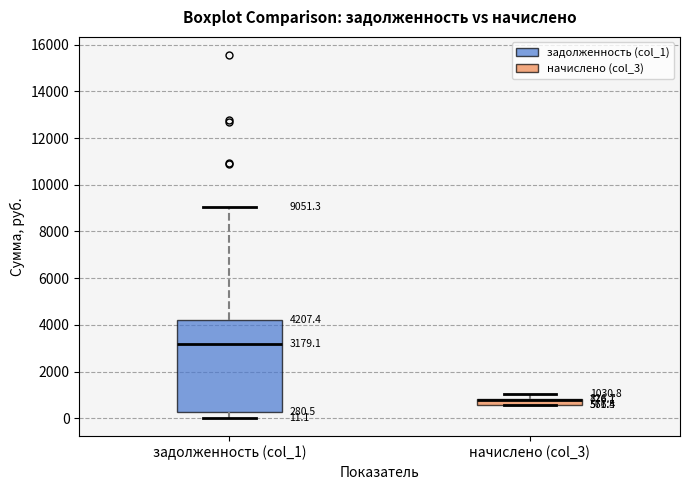

Which box is the tallest, from its lower edge to its upper edge?

задолженность (col_1)